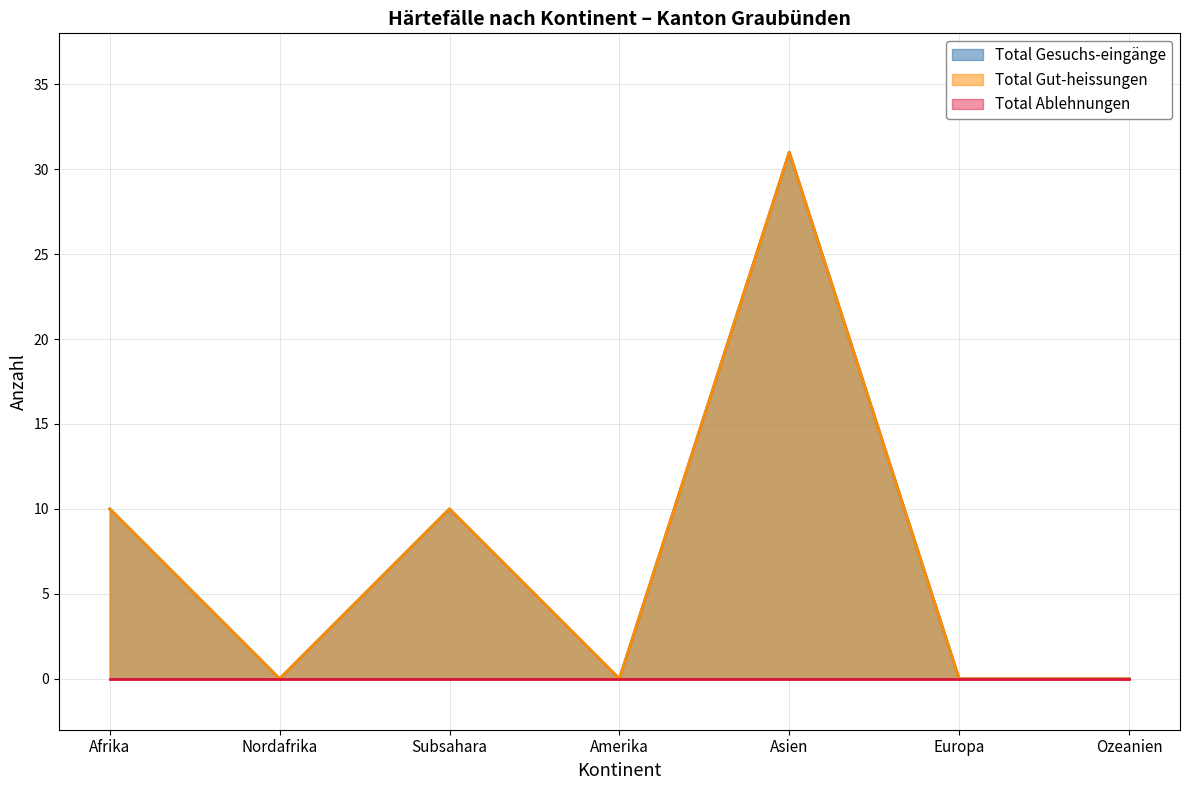

Reading right to left, transcribe all the data shown in this chart.

Total Gesuchs-eingänge: 0	0	31	0	10	0	10
Total Gut-heissungen: 0	0	31	0	10	0	10